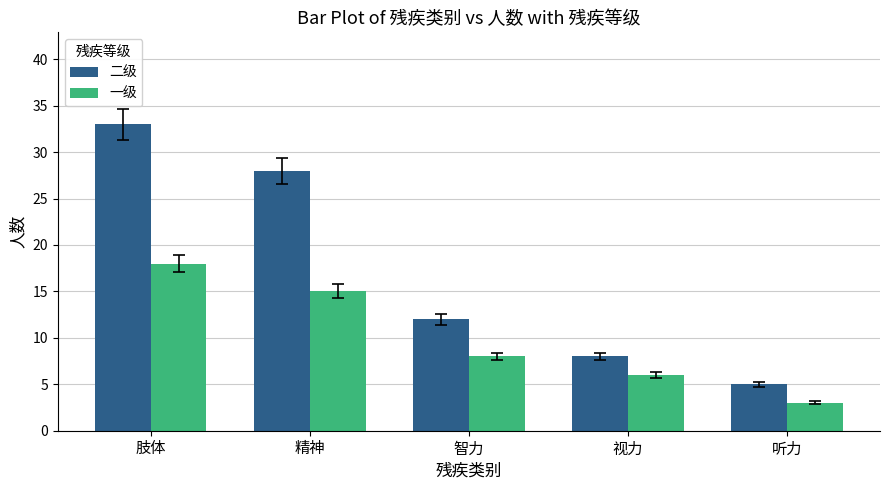

Is it true that 二级 equals 2 at 听力?

False